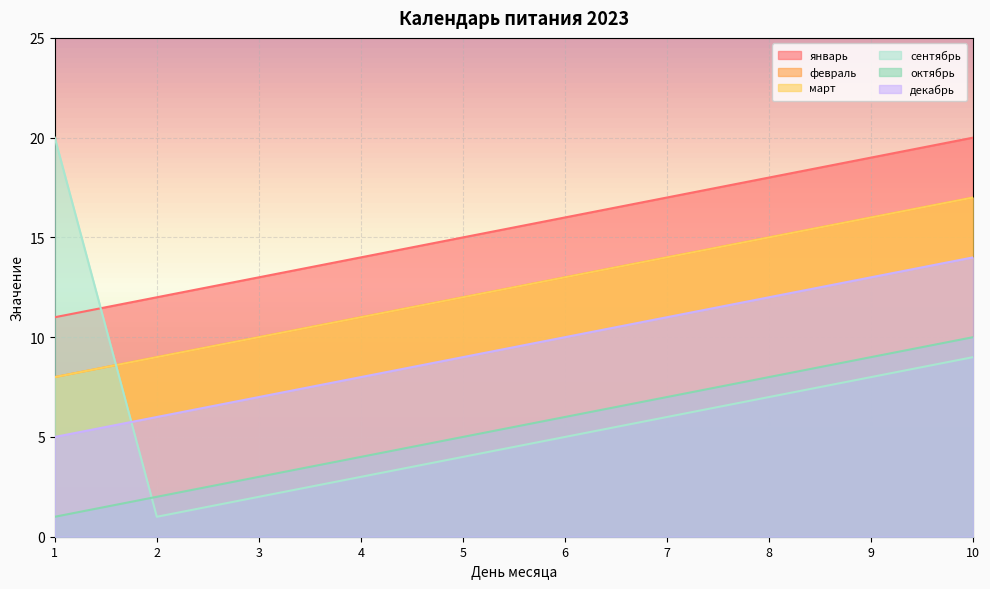

Which series has the largest range (max minus min)?

сентябрь